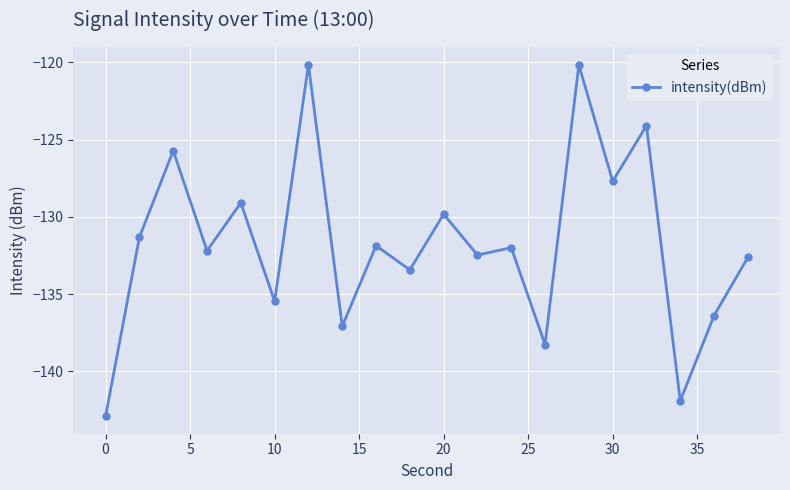

What is the difference between the maximum and second lowest values?

21.8